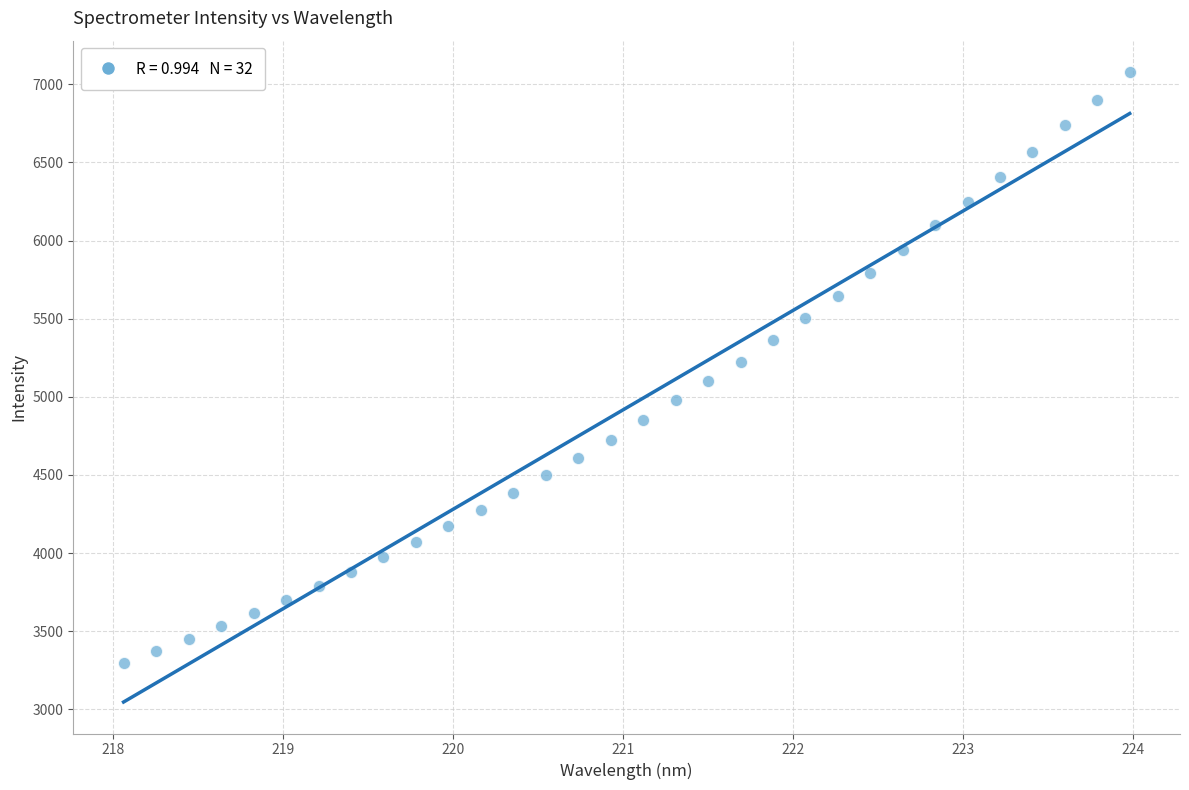

What is the range of X values (max minus min)?

5.9